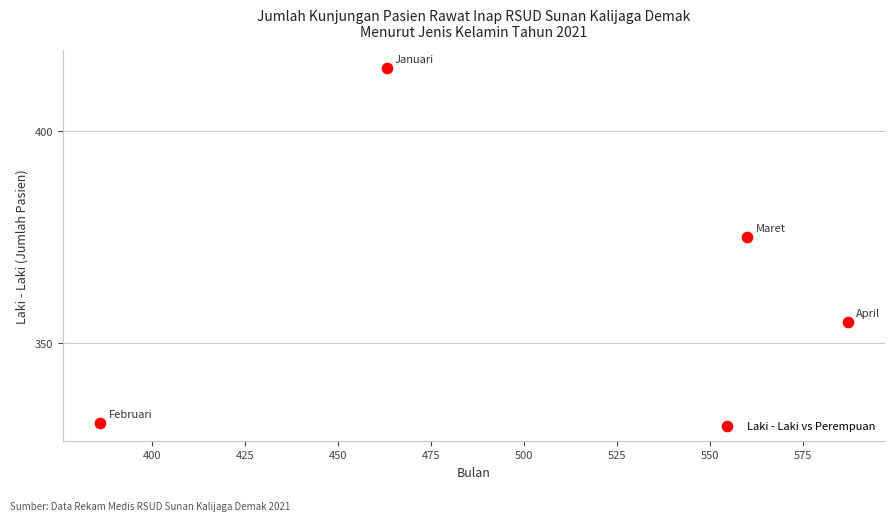

What Y value in the scatter plot is closest to 373?

375